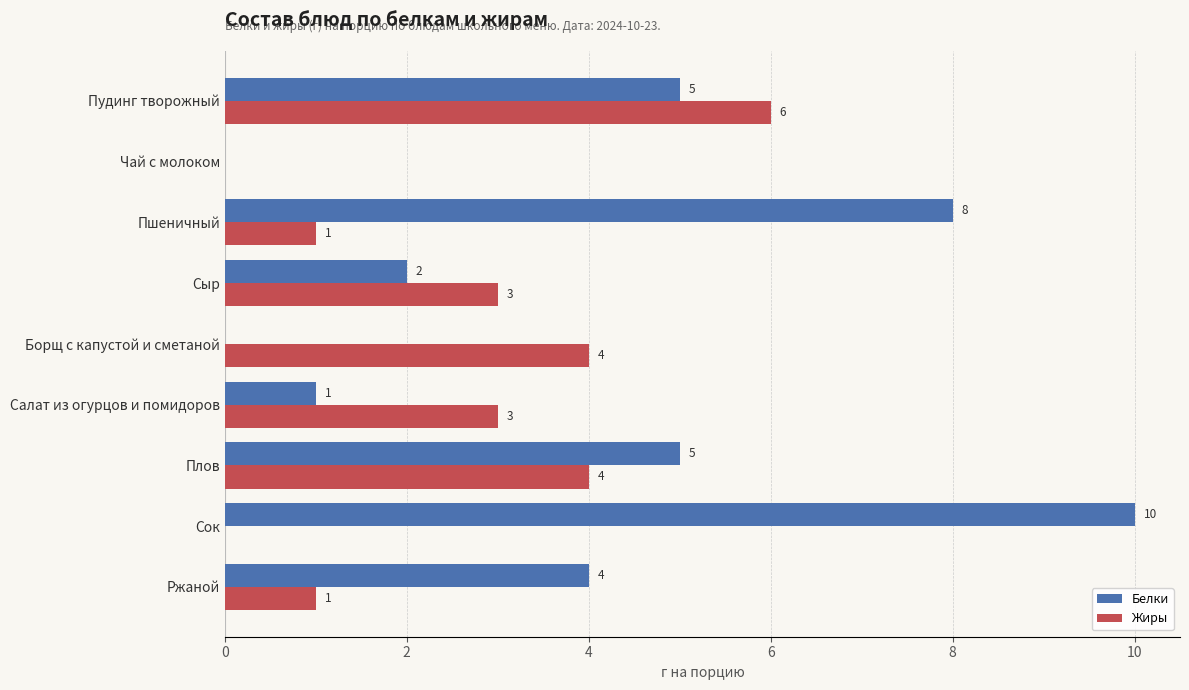

At which label does Жиры reach its peak?

Пудинг творожный